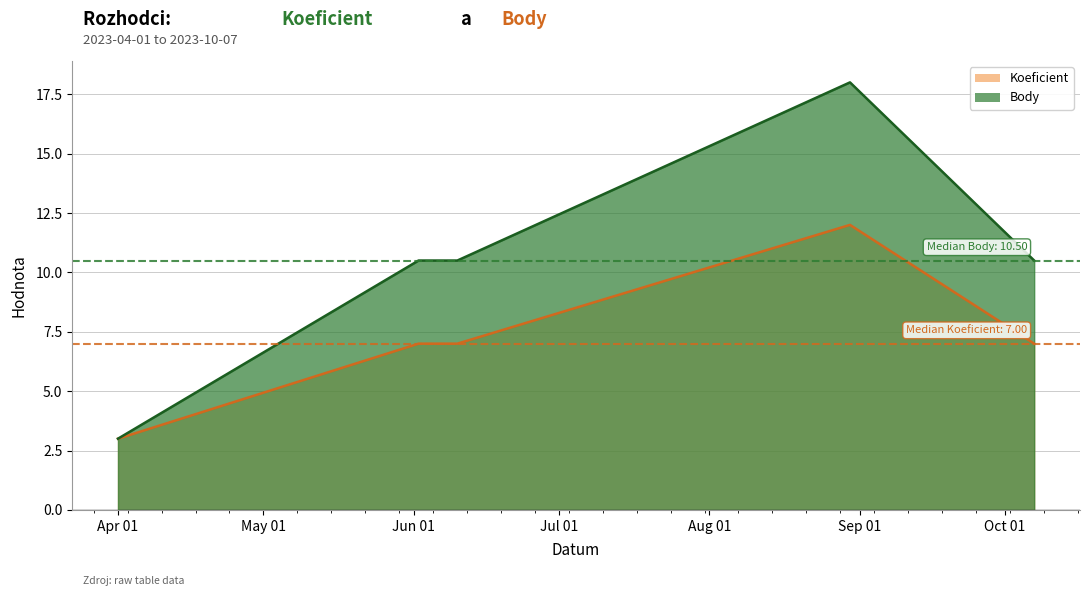

True or false: Koeficient and Body cross at least once.

False